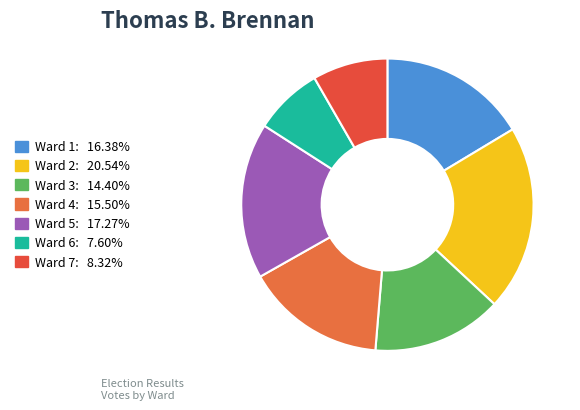

What is the ratio of the value at Ward 1 to the value at Ward 2?

0.8